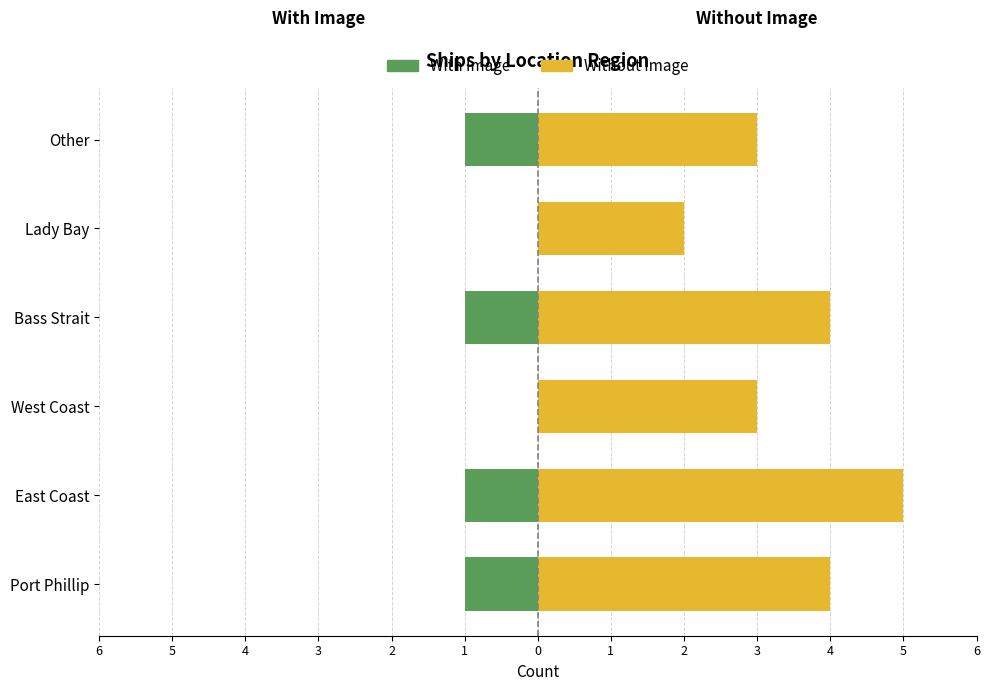

Is it true that Without Image equals 2 at Lady Bay?

True